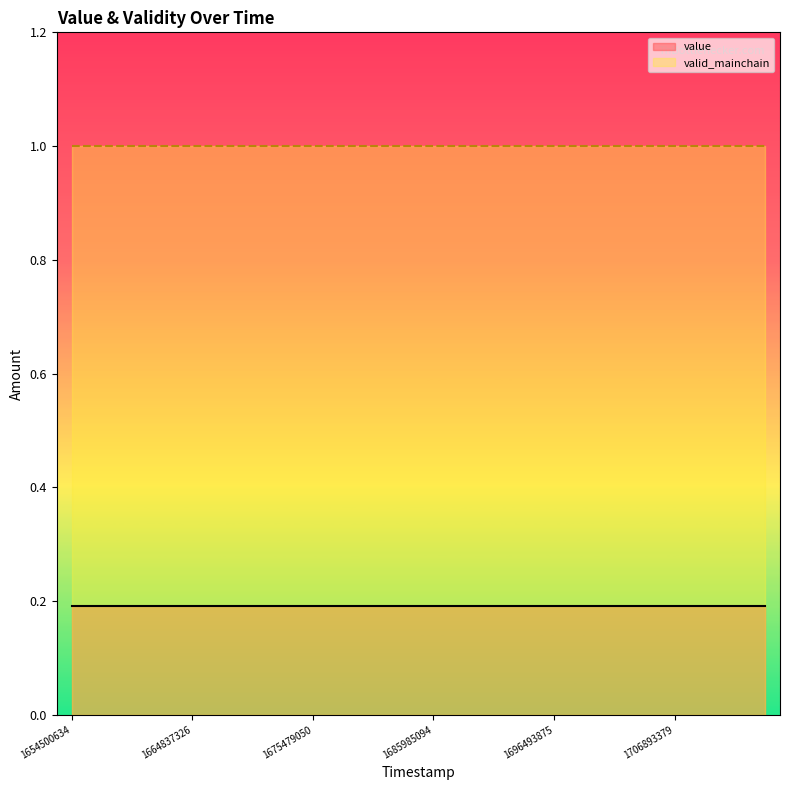

Is it true that valid_mainchain equals 0.3 at 1685985094?

False